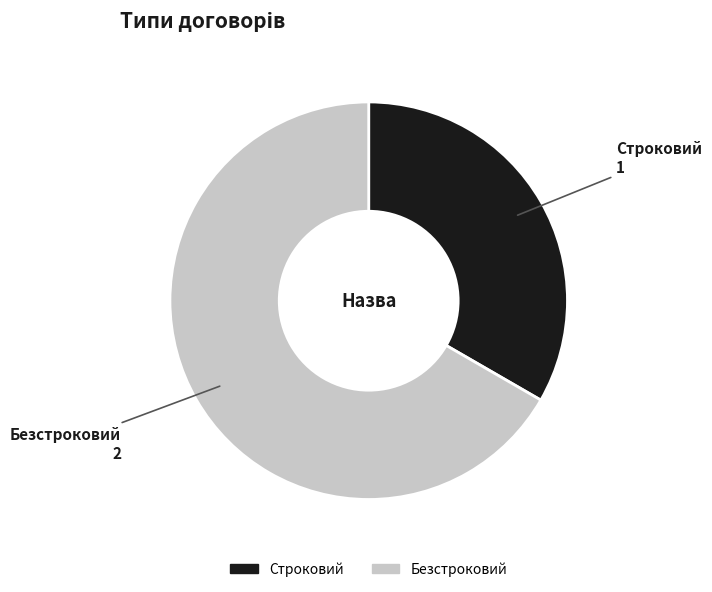

Count the number of slices in the pie.

2